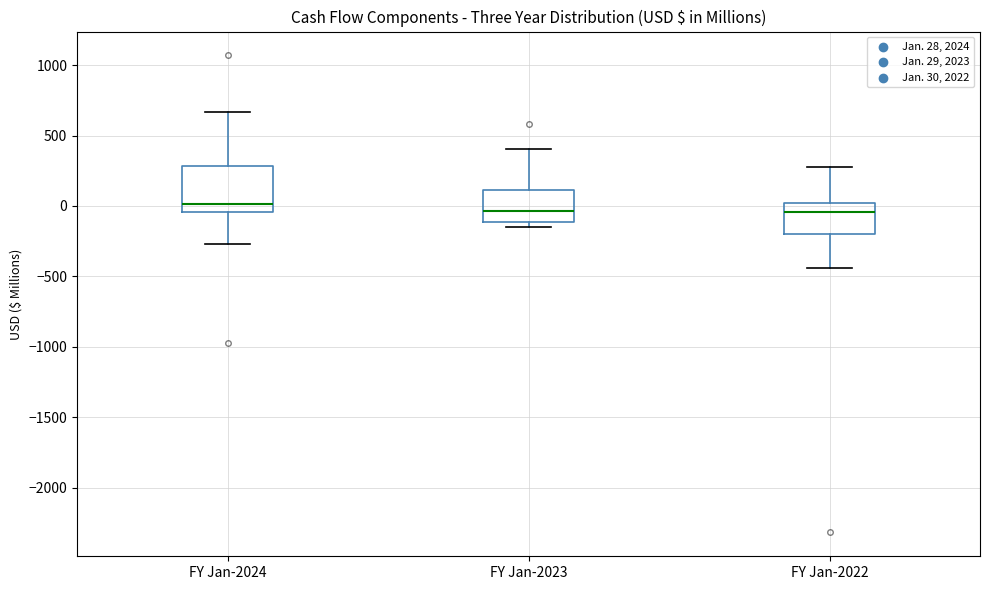

Which box is the tallest, from its lower edge to its upper edge?

FY Jan-2024